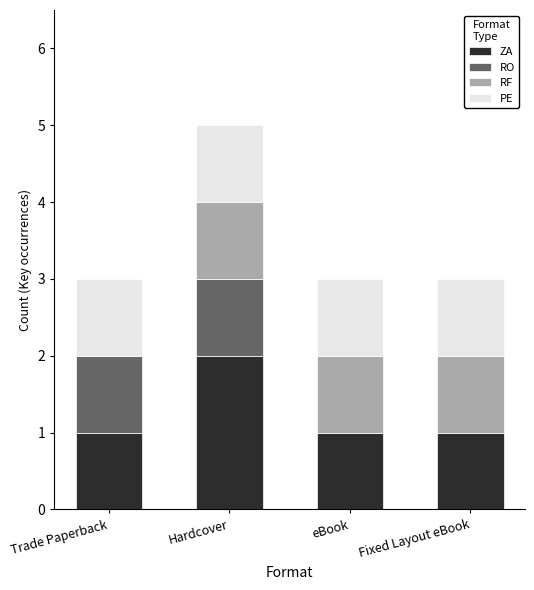

What is the total value across all series at Fixed Layout eBook?

3